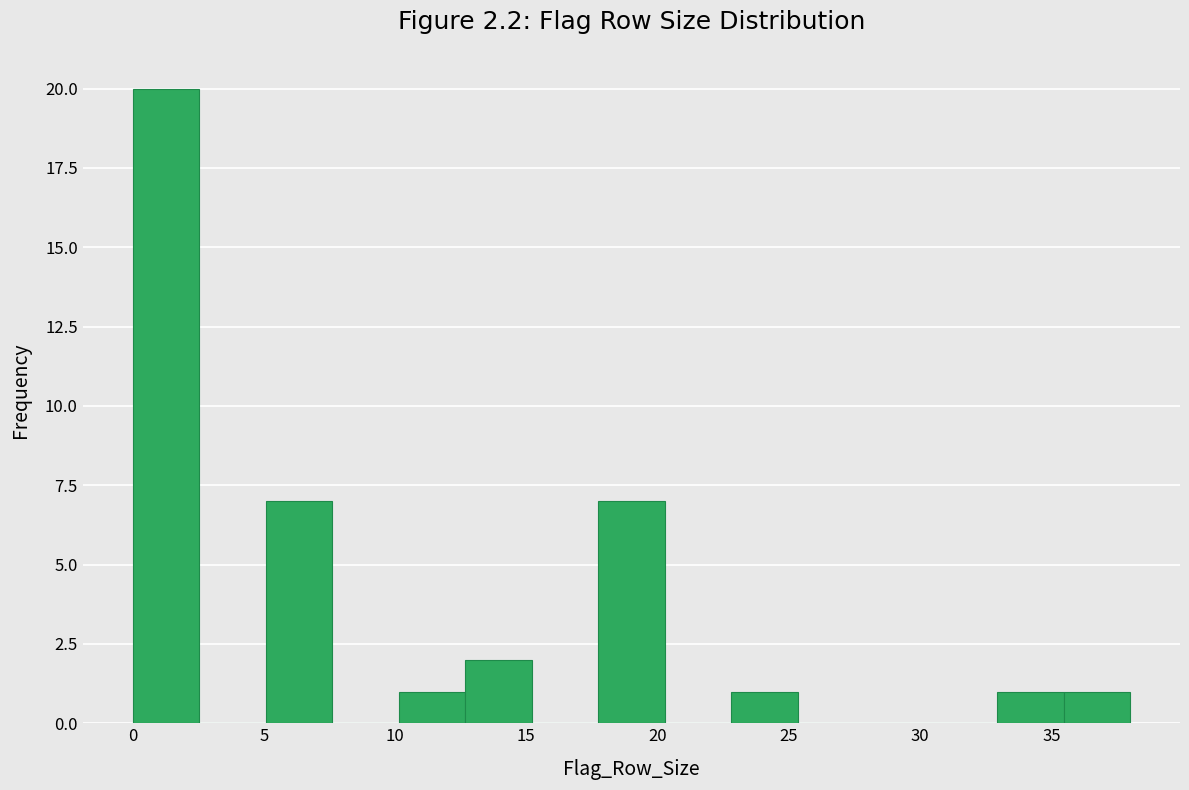

Reading left to right, transcribe this chart: for each bar, give the range it covers on the x-axis and its height. Neither the bar edges nor the heights are printed on the chart, so give them approximately, as read against the axes.

0.0 to 2.5: 20
2.5 to 5.0: 0
5.0 to 7.5: 7
7.5 to 10.0: 0
10.0 to 12.5: 1
12.5 to 15.0: 2
15.0 to 17.5: 0
17.5 to 20.5: 7
20.5 to 23.0: 0
23.0 to 25.5: 1
25.5 to 28.0: 0
28.0 to 30.5: 0
30.5 to 33.0: 0
33.0 to 35.5: 1
35.5 to 38.0: 1